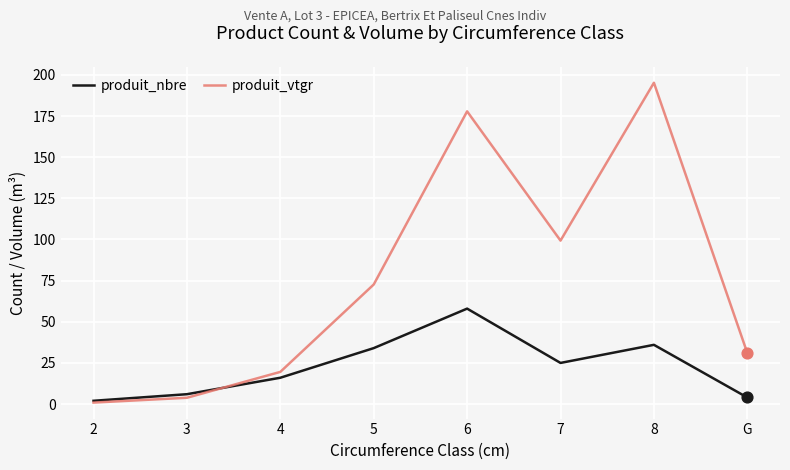

What is the total value across all series at 5?

106.7